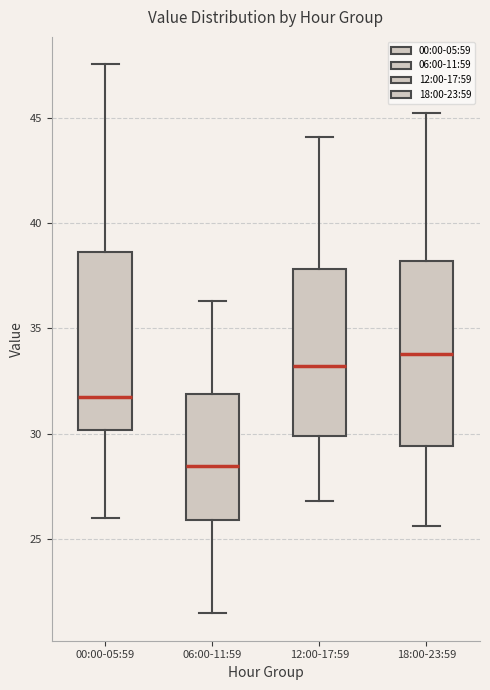

Reading left to right, transcribe this box plot: for each box, give where its median line is, the range the box spans, and where its two whiskers end, as read against the y-axis. The values are not printed on the chart, so give them approximately, as read against the axis.

00:00-05:59: median 32.0, box 30.0 to 38.5, whiskers 26.0 to 47.5
06:00-11:59: median 28.5, box 26.0 to 32.0, whiskers 21.5 to 36.5
12:00-17:59: median 33.0, box 30.0 to 38.0, whiskers 27.0 to 44.0
18:00-23:59: median 34.0, box 29.5 to 38.0, whiskers 25.5 to 45.0